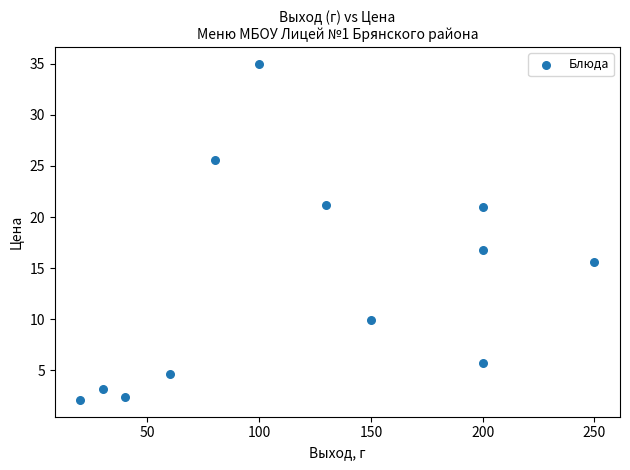

What Y value in the scatter plot is closest to 18?

16.8